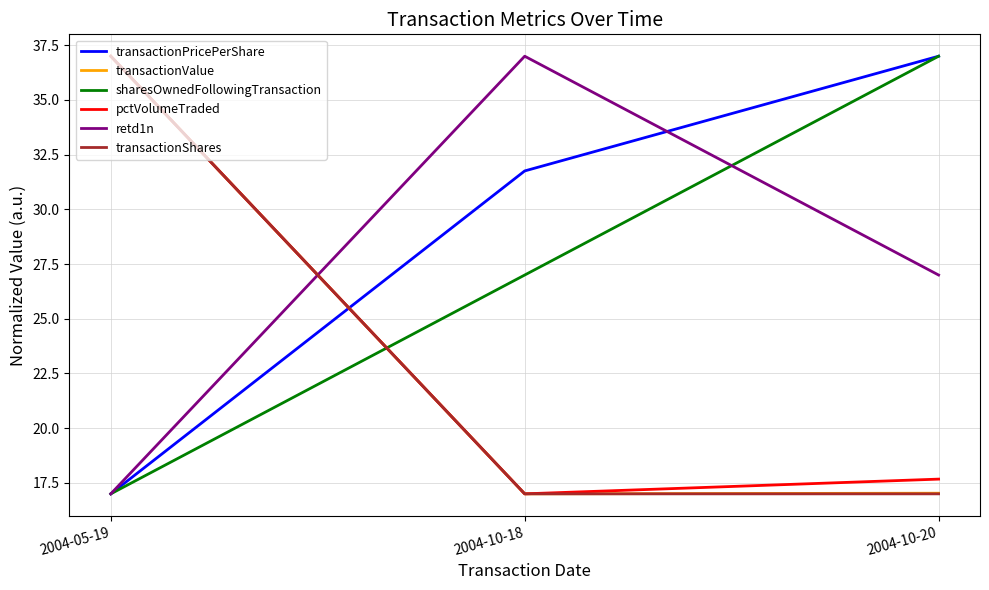

At how many categories does at least one series exceed 18?

3